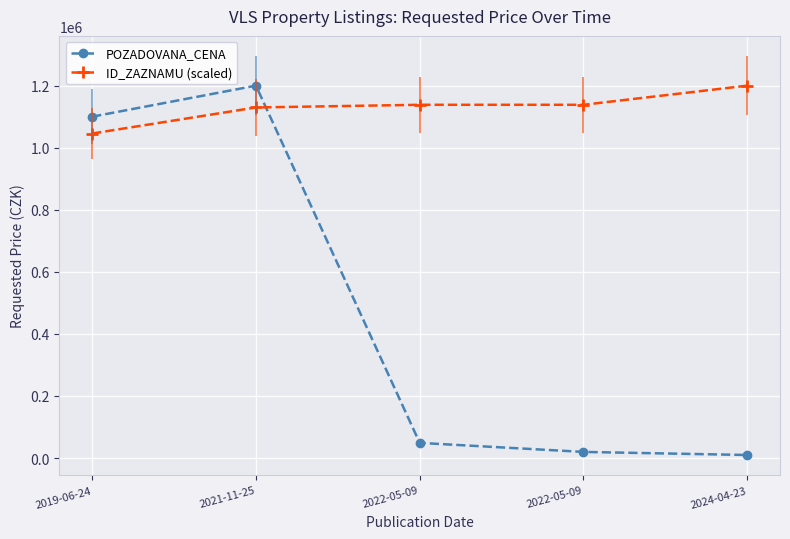

What is the highest value of the POZADOVANA_CENA series?

1200000.0